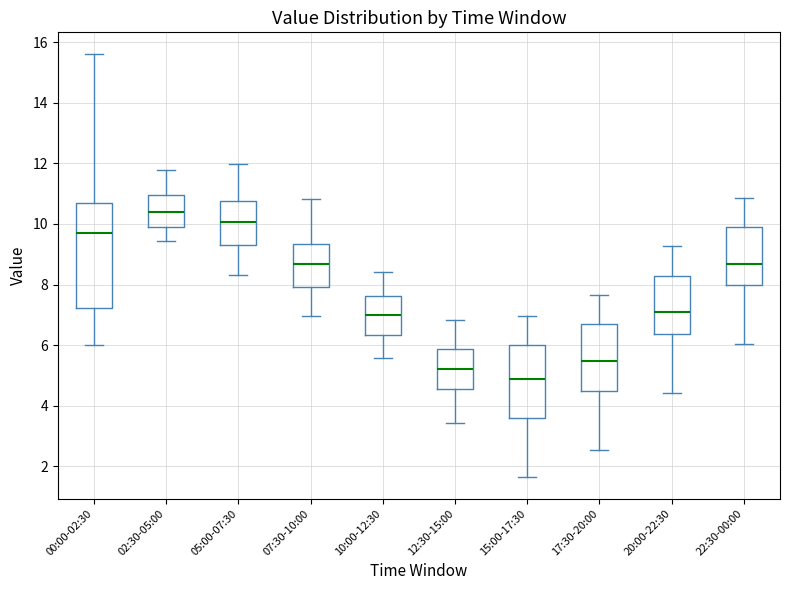

Which box is the tallest, from its lower edge to its upper edge?

00:00-02:30